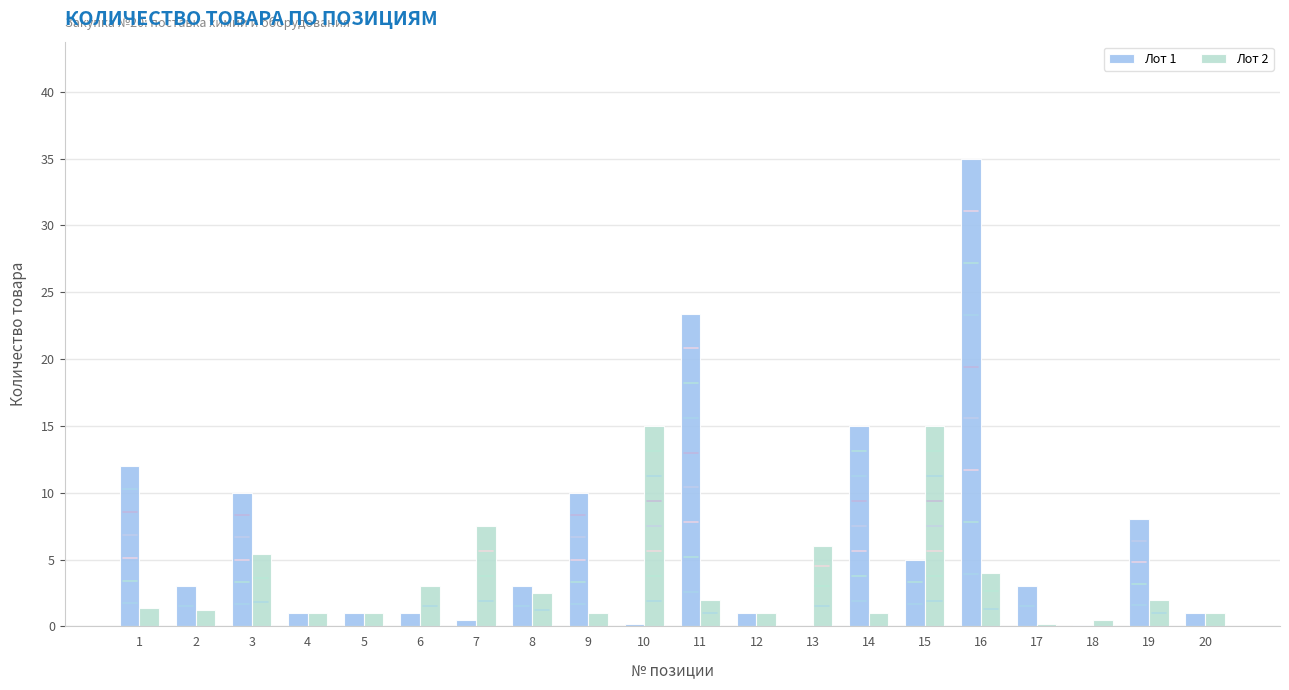

What is the highest value of the Лот 1 series?

35.0